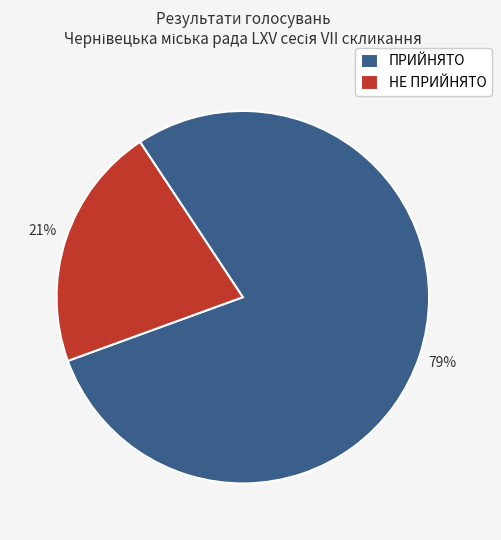

Which has a higher value, ПРИЙНЯТО or НЕ ПРИЙНЯТО?

ПРИЙНЯТО